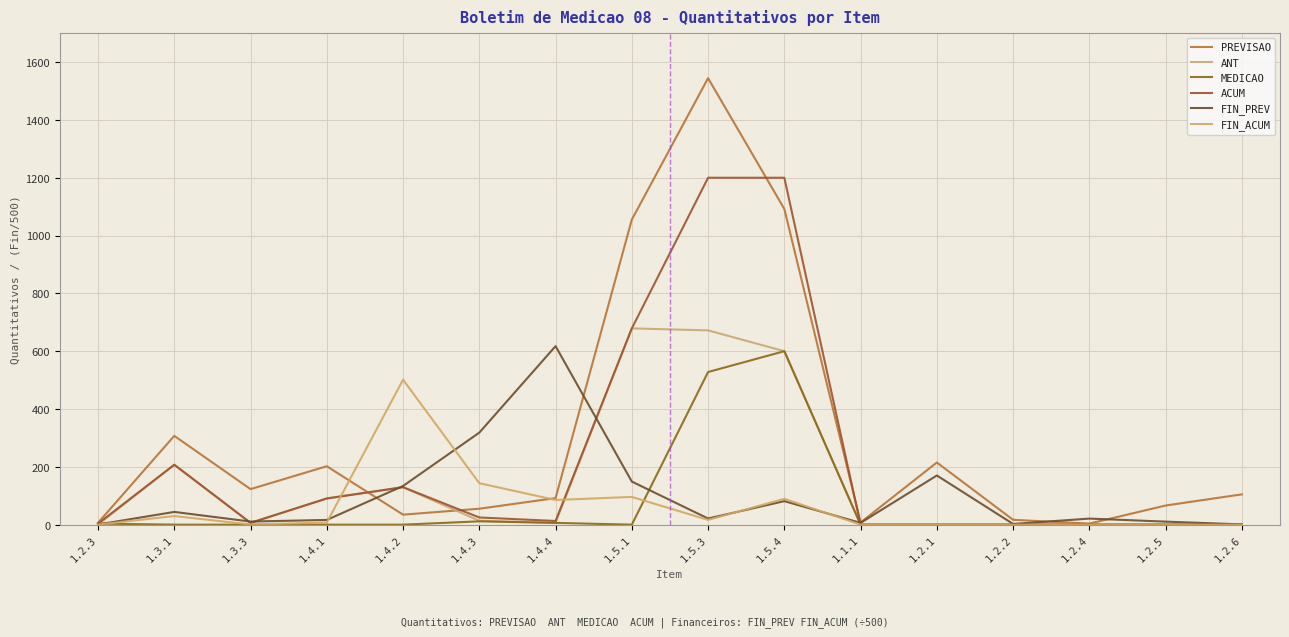

What is the difference between the FIN_ACUM values at 1.2.6 and 1.5.3?

16.5